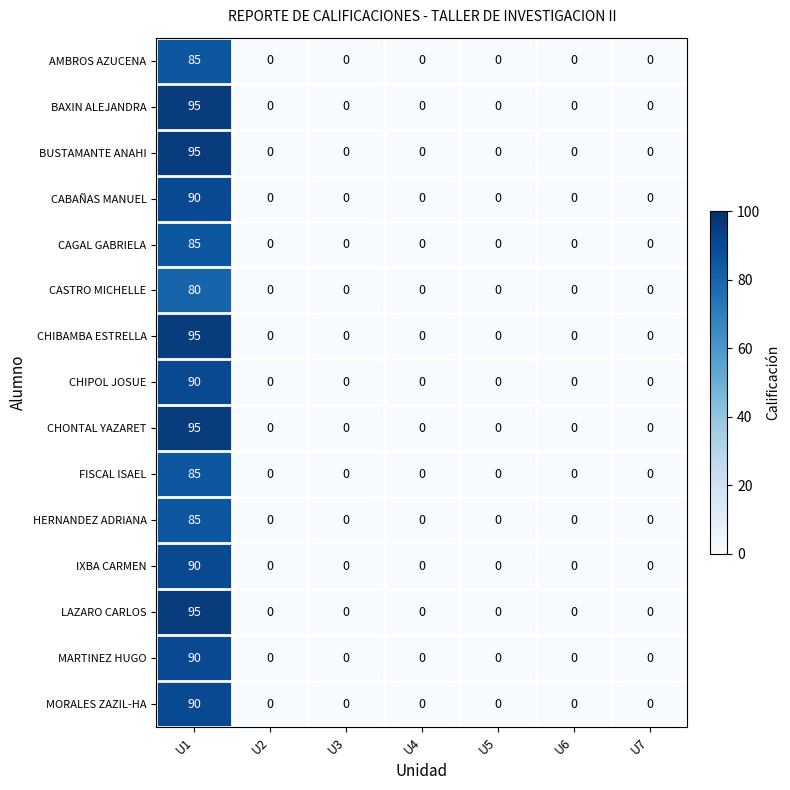

What is the maximum value shown in the chart?

95